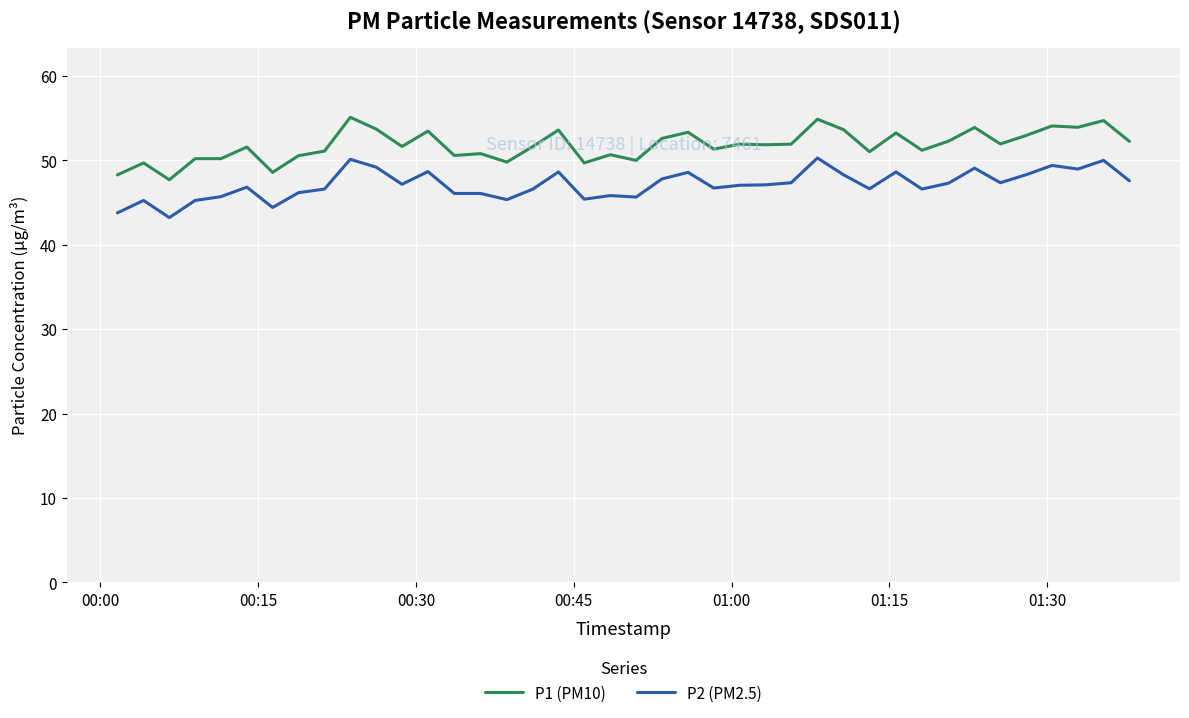

True or false: P1 (PM10) and P2 (PM2.5) cross at least once.

False